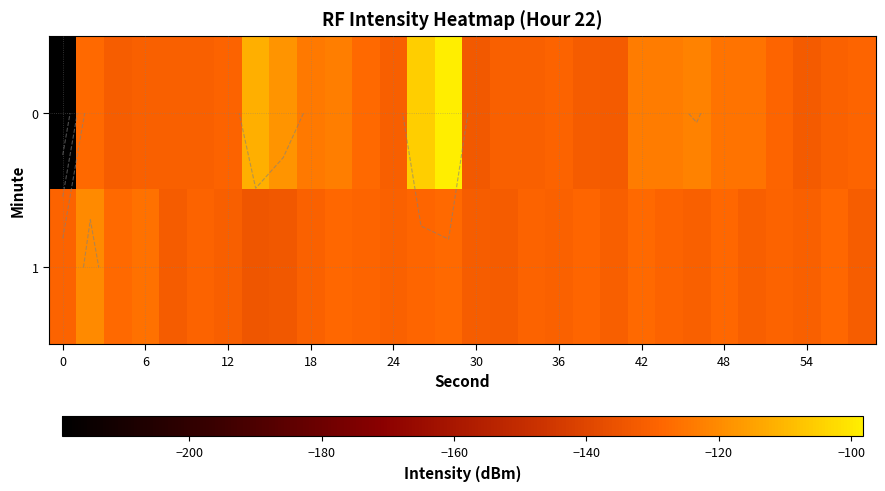

Where is 1 nearest to the value -126?

6